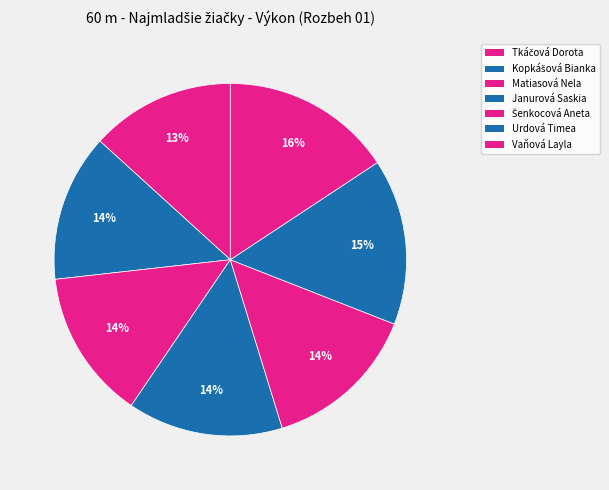

How many segments does this pie chart have?

7